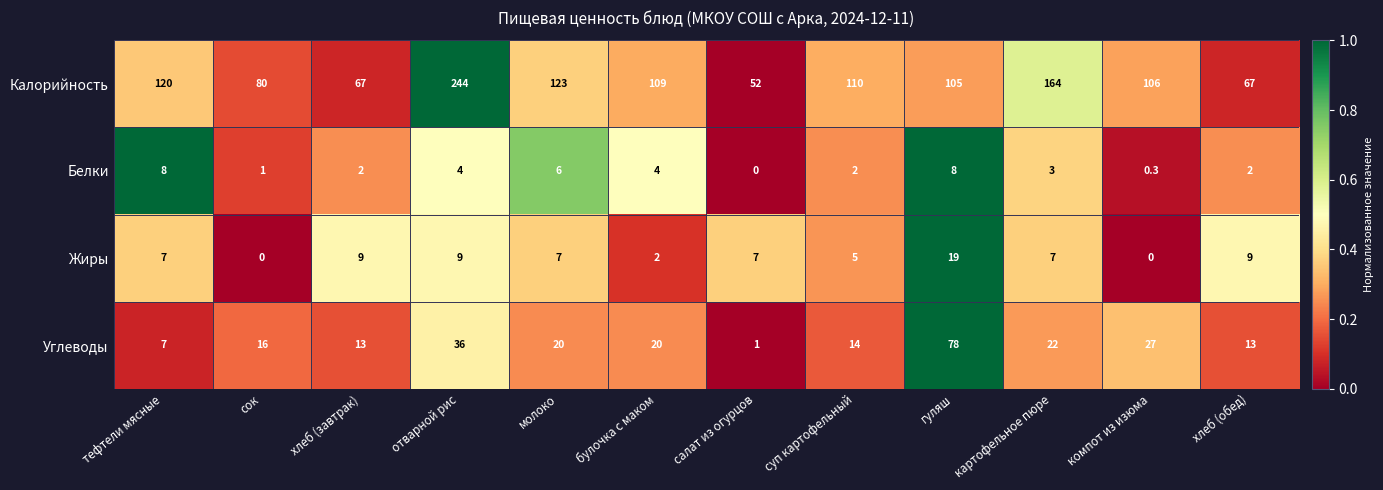

What is the sum of all Углеводы values?

267.0